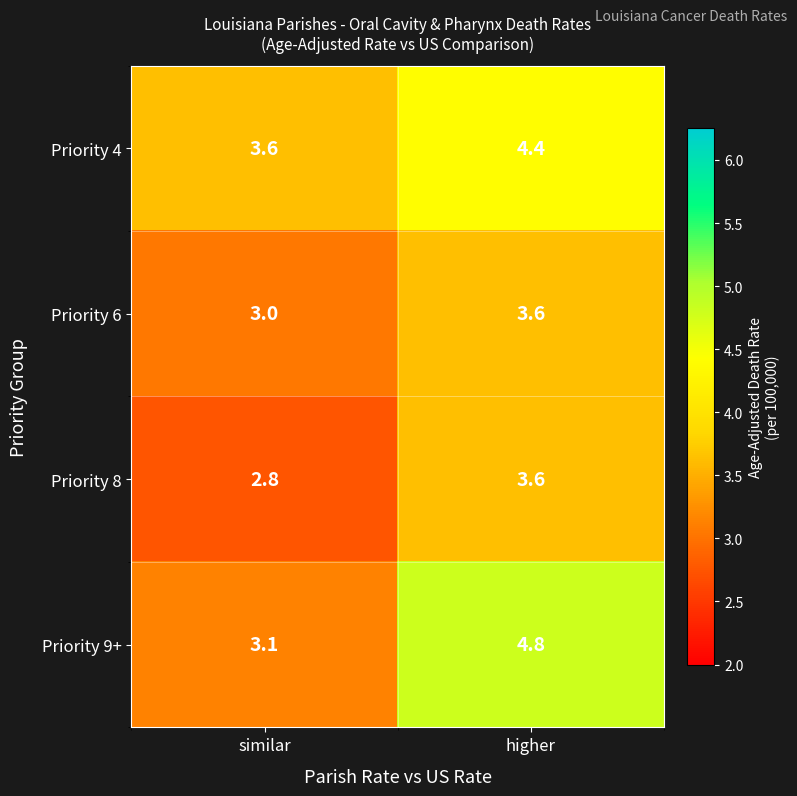

What is the maximum value shown in the chart?

4.8